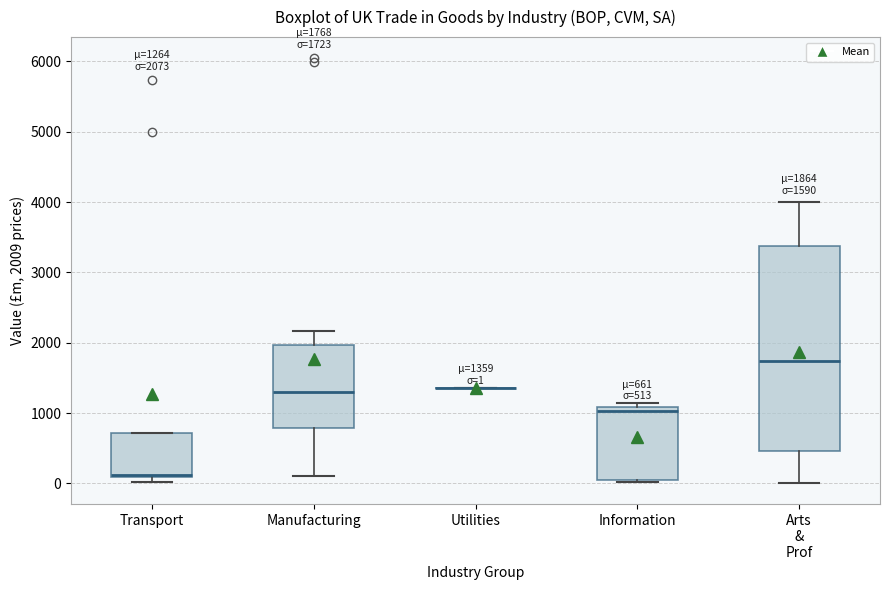

Which box is the tallest, from its lower edge to its upper edge?

Arts & Prof